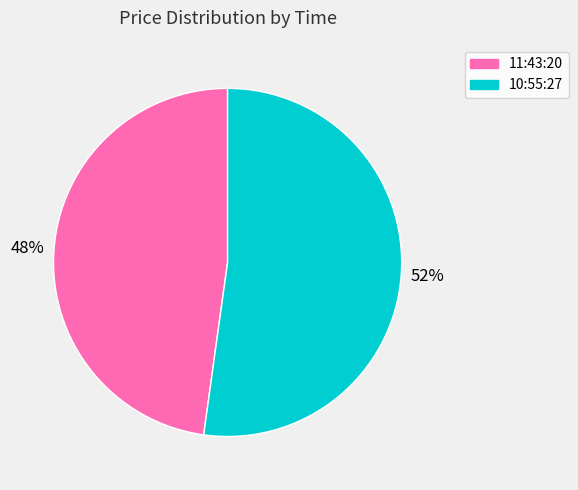

True or false: 10:55:27 accounts for 60% of the total.

False